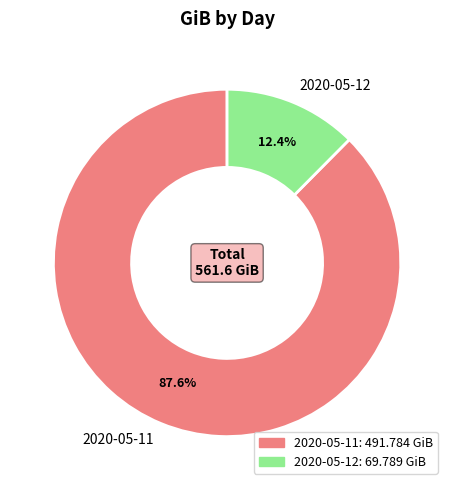

True or false: 2020-05-11 accounts for 96% of the total.

False